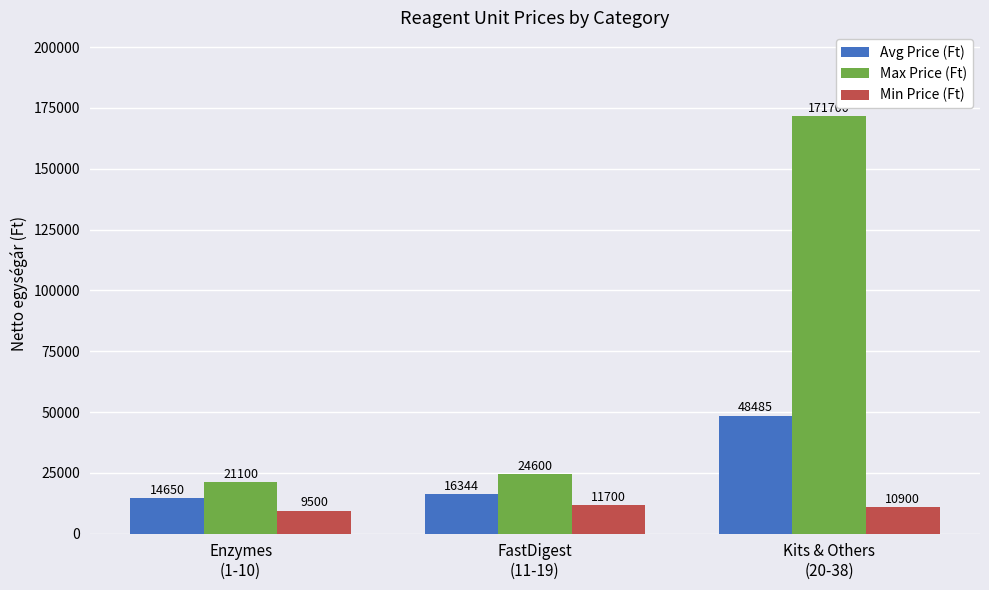

What is the difference between the second highest and minimum values in the Max Price (Ft) series?

3500